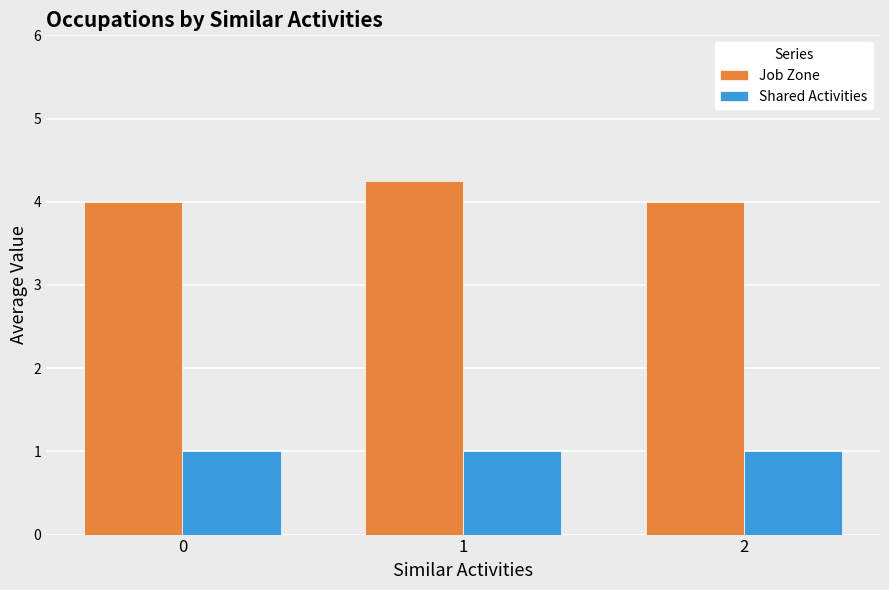

What is the sum of the Shared Activities values at 0 and 2?

2.0